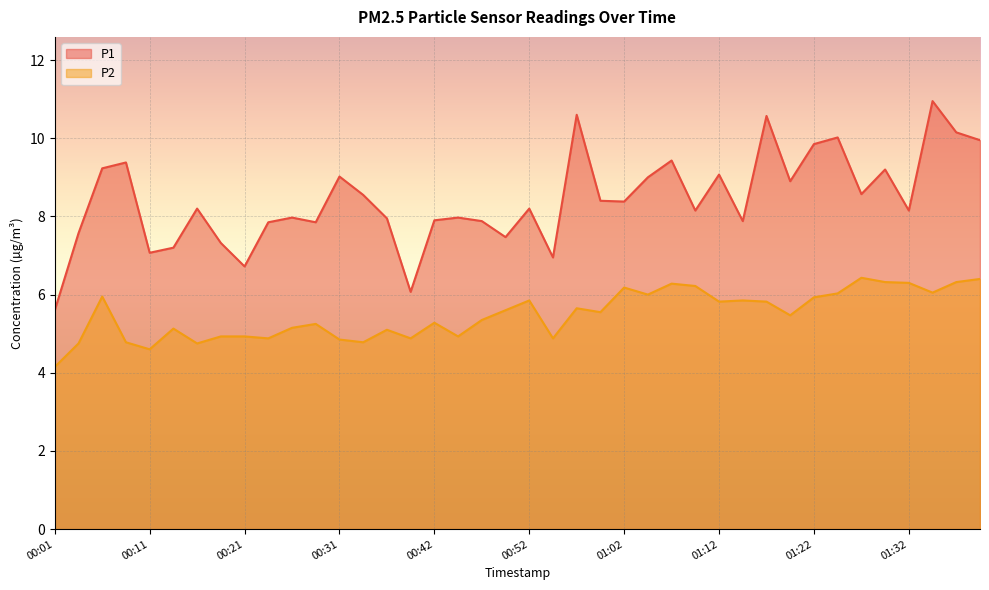

What is the approximate value of P1 at 01:05?

9.0